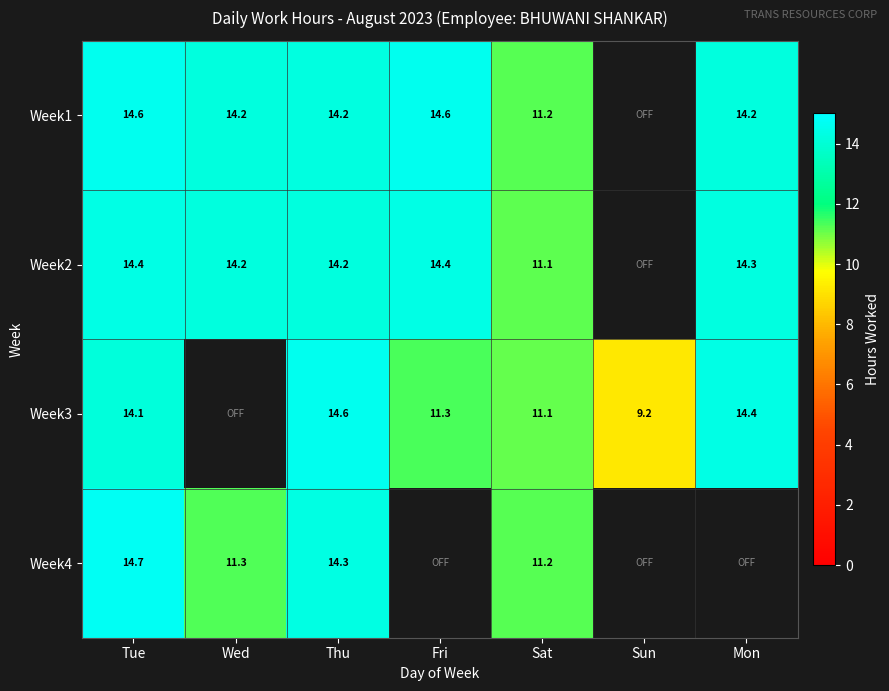

Which has a higher value, Thu or Wed?

Thu